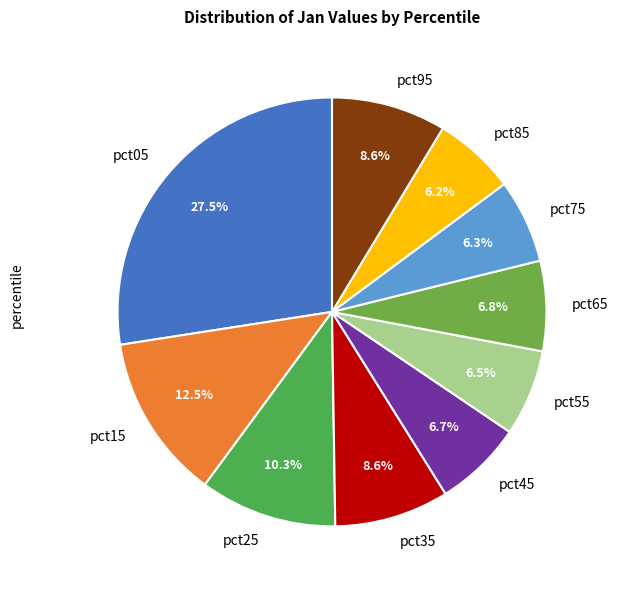

To the nearest percent, what portion does pct85 represent?

6%